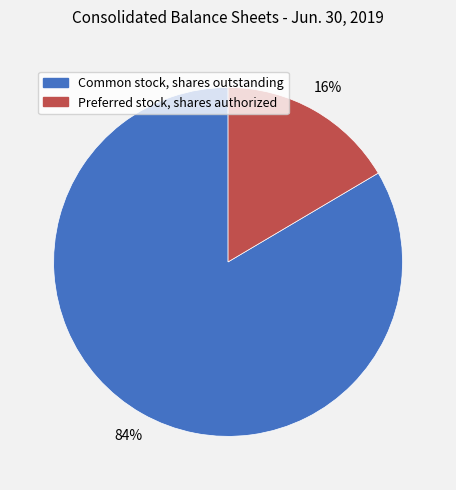

Combined, do Common stock, shares outstanding and Preferred stock, shares authorized account for over 50%?

Yes